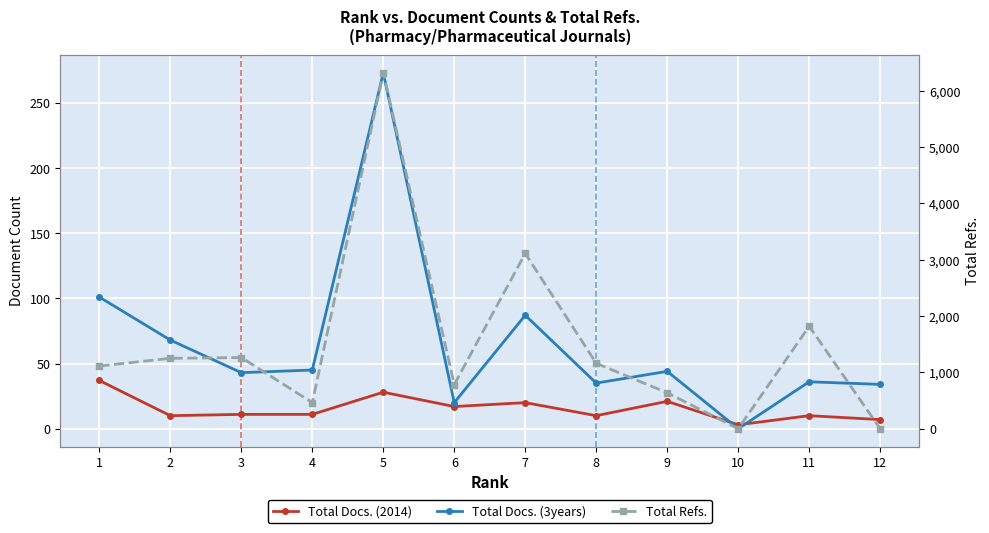

Which series has the largest total across all categories?

Total Refs.